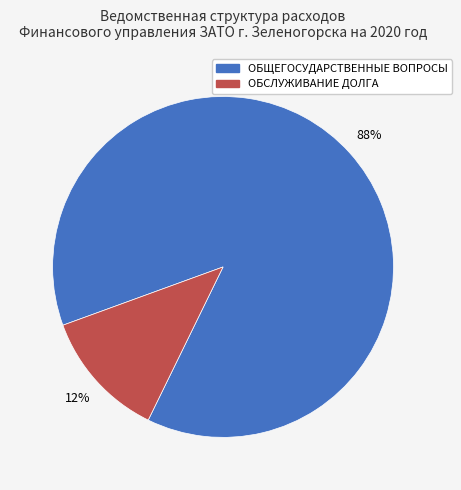

To the nearest percent, what is the average slice percentage?

50%